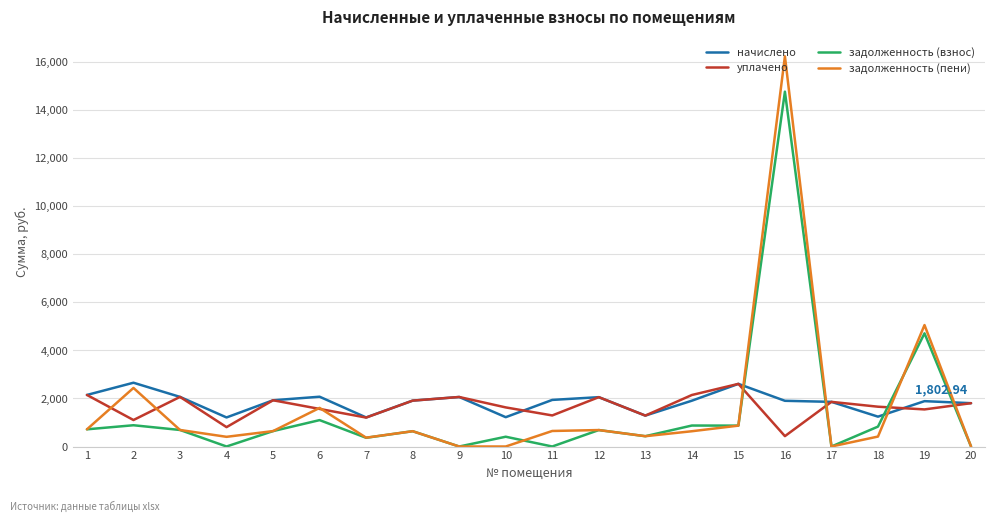

How many categories are shown in the chart?

20